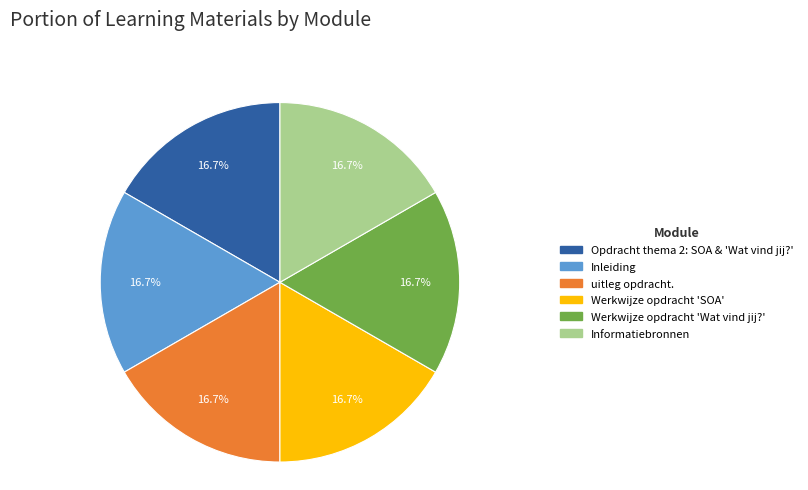

Approximately how many times larger is the value at uitleg opdracht. compared to Werkwijze opdracht 'SOA'?

1.0